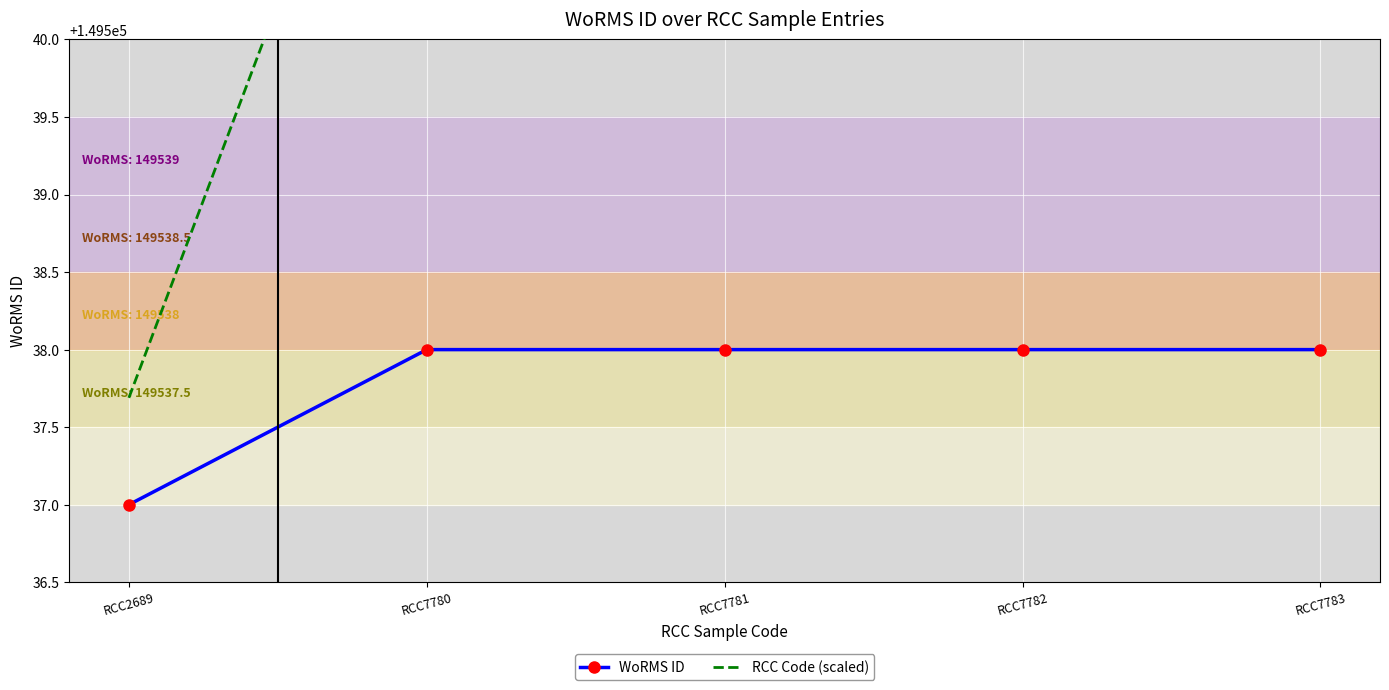

What is the total value across all series at RCC7783?

299080.8